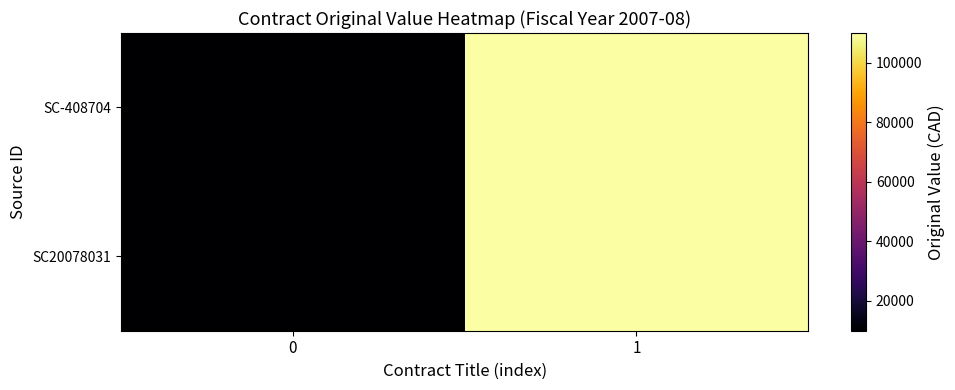

At how many categories does at least one series exceed 83238?

1